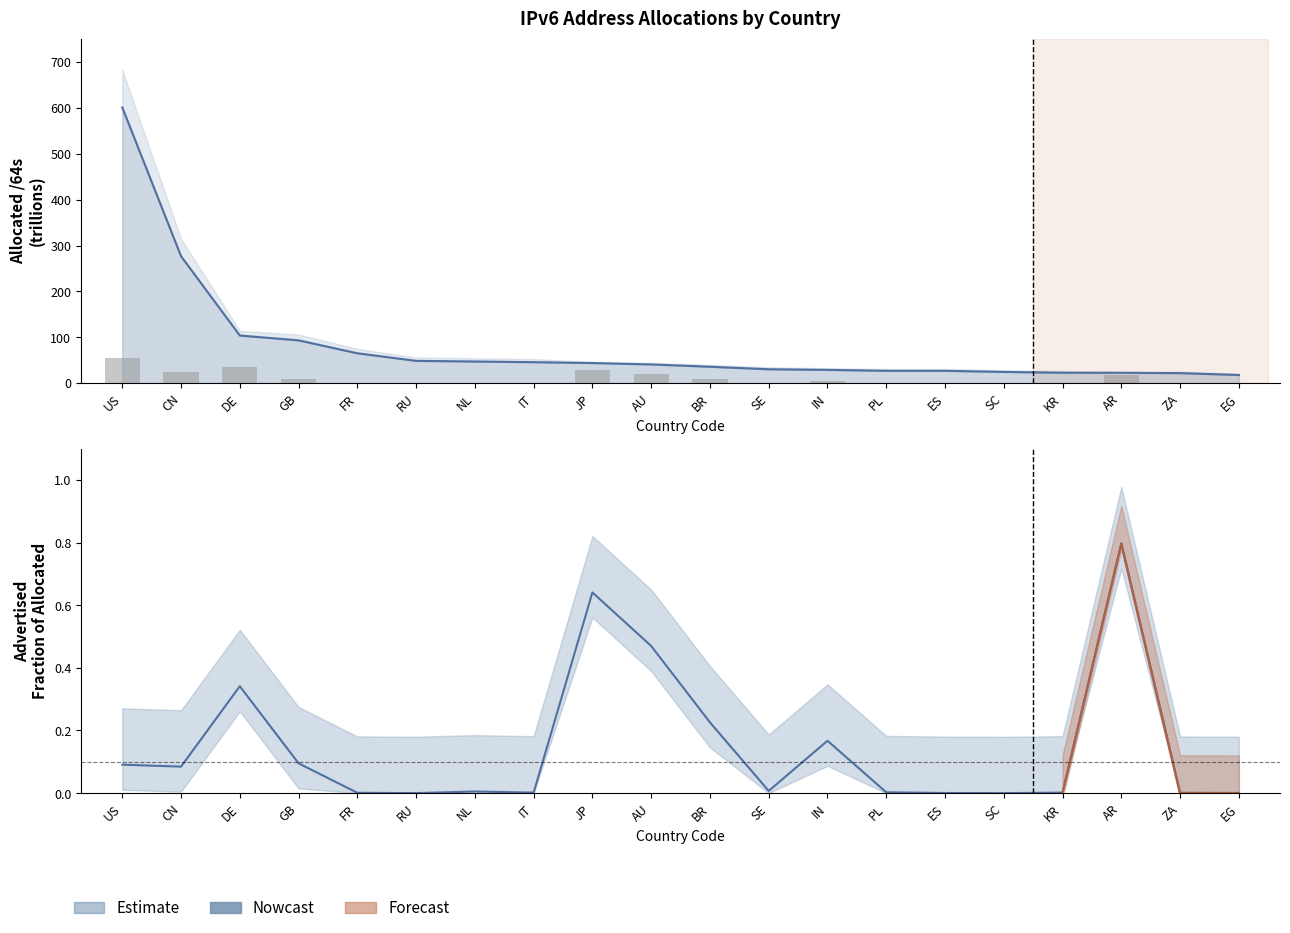

At which category does the chart reach its peak across all series?

US